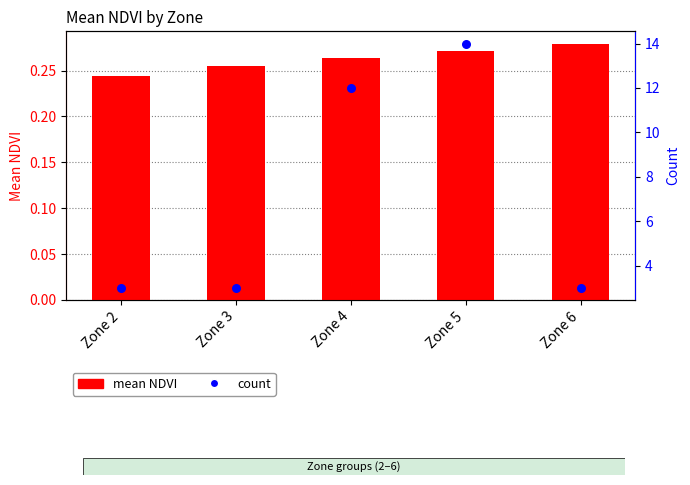

Which series has the widest spread of Y values?

count